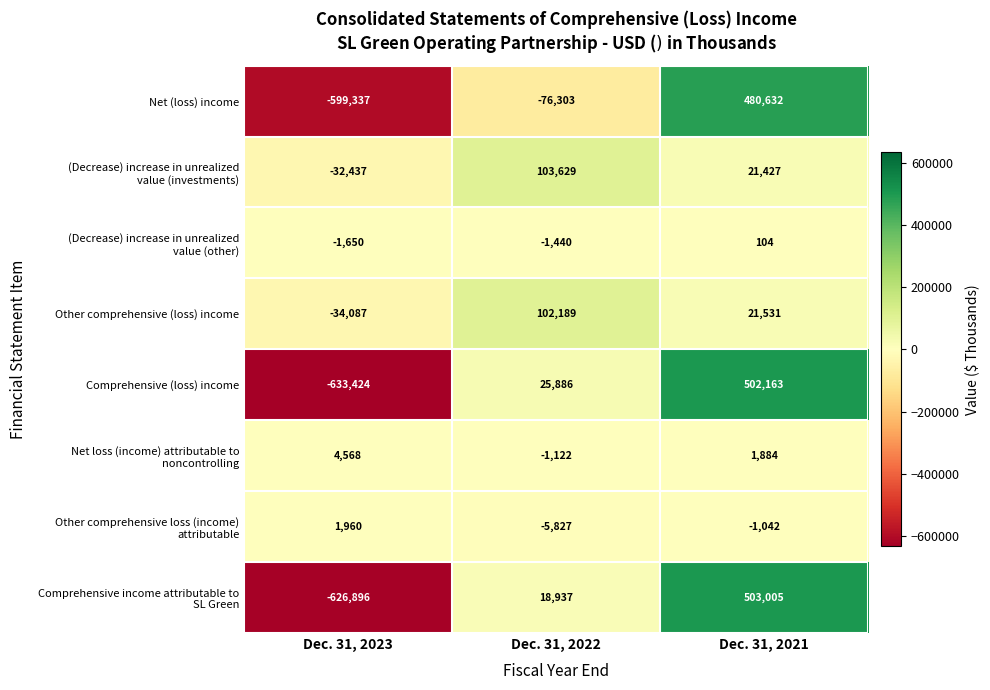

At which category does the chart reach its peak across all series?

Dec. 31, 2021